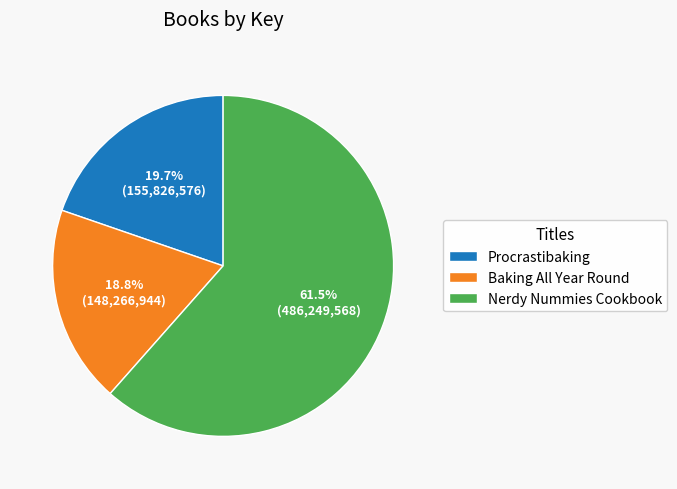

Does Procrastibaking account for over 50% of the chart?

No